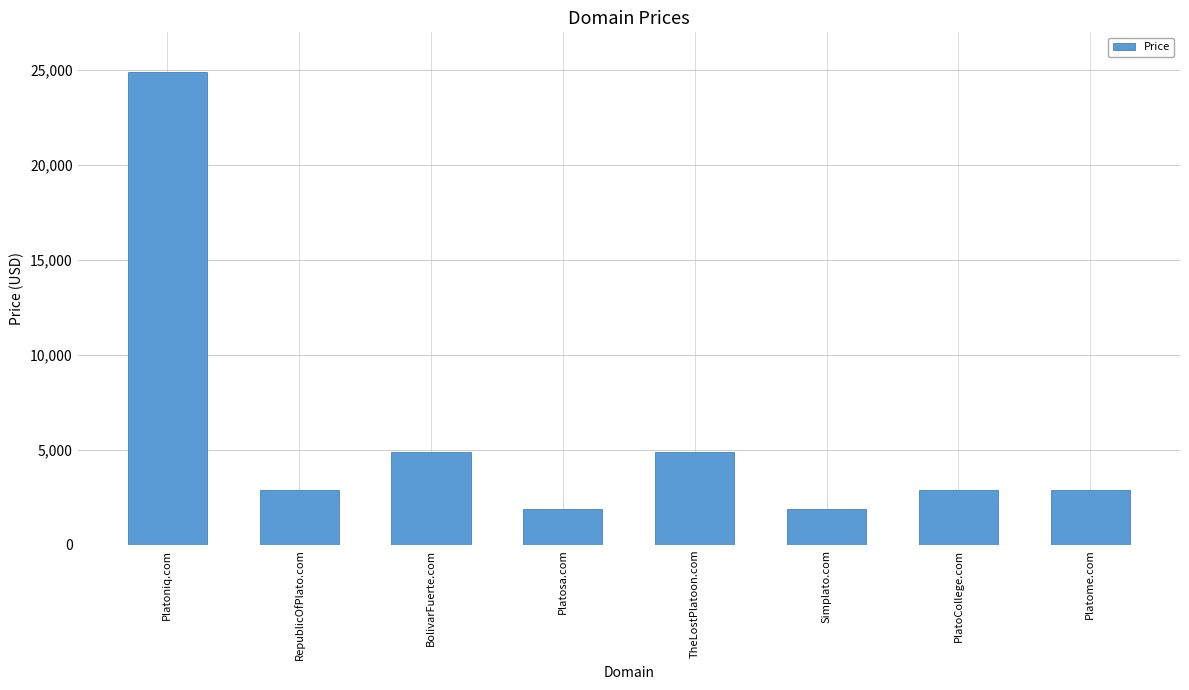

What position from the left is Platome.com?

8